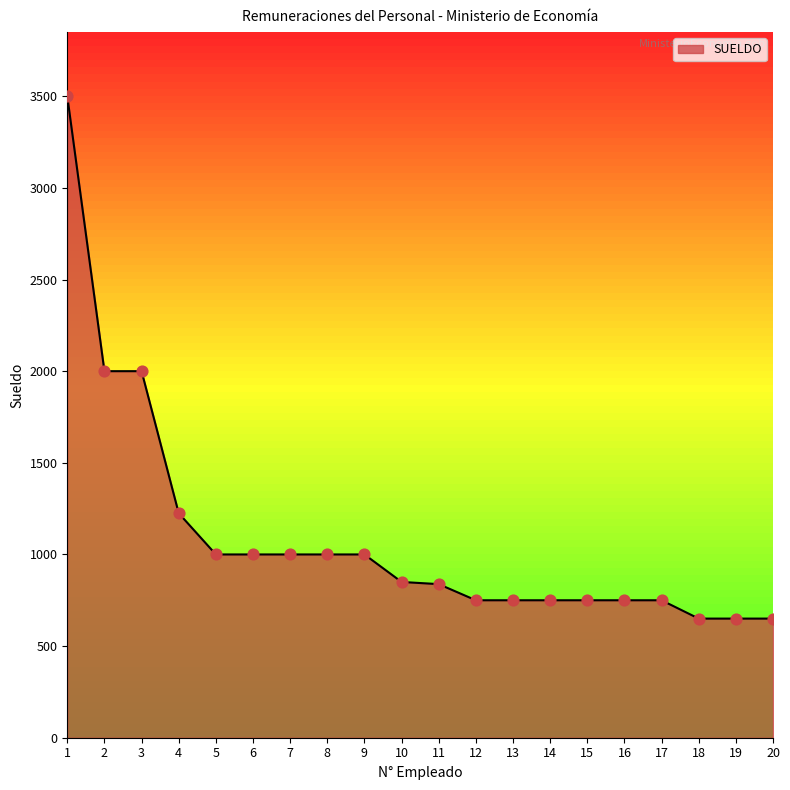

What is the ratio of the value at 8 to the value at 3?

0.5